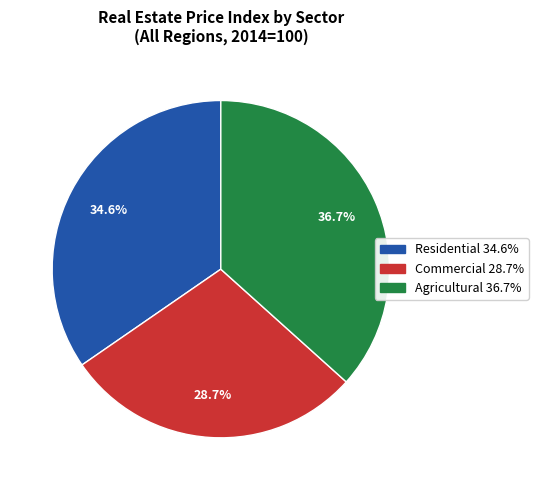

Is it true that Residential is 41% of the pie?

False